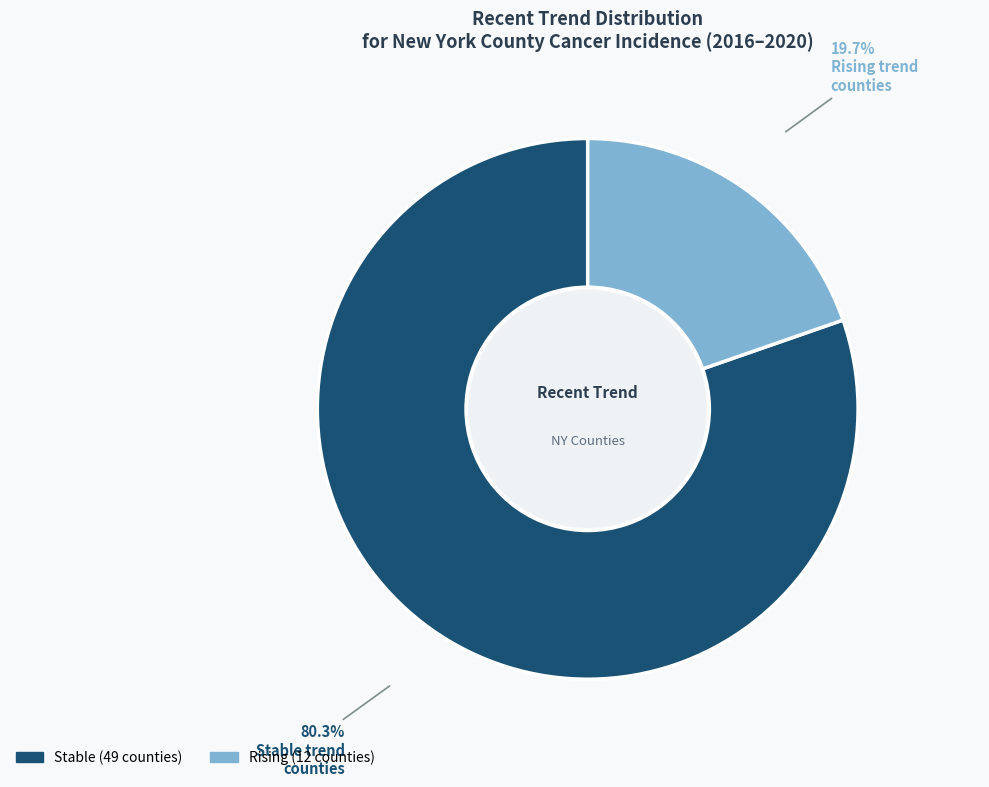

Is there any slice that represents more than half of the pie?

Yes